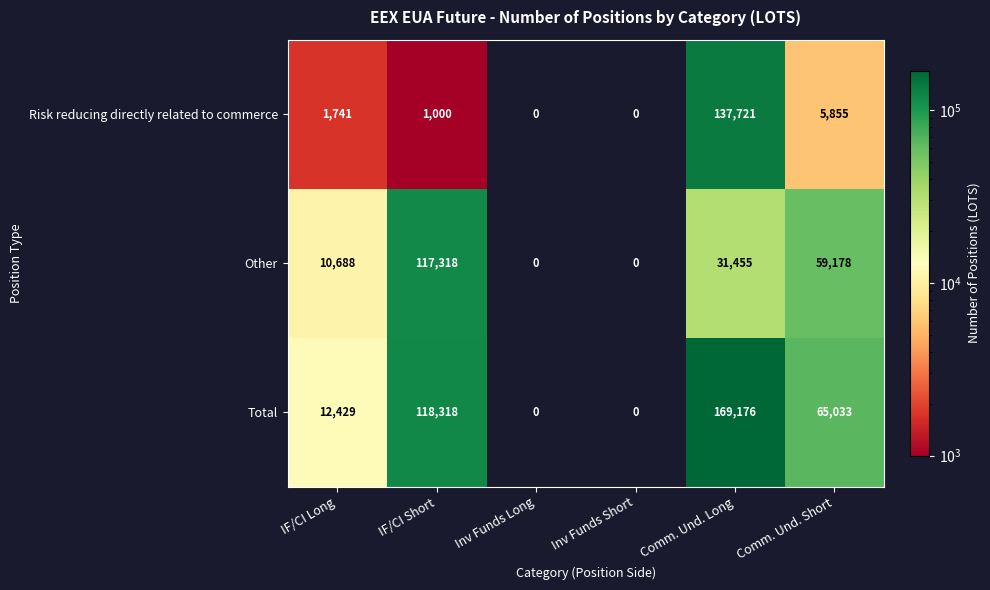

What is the difference between the highest and lowest values at IF/CI Long?

10688